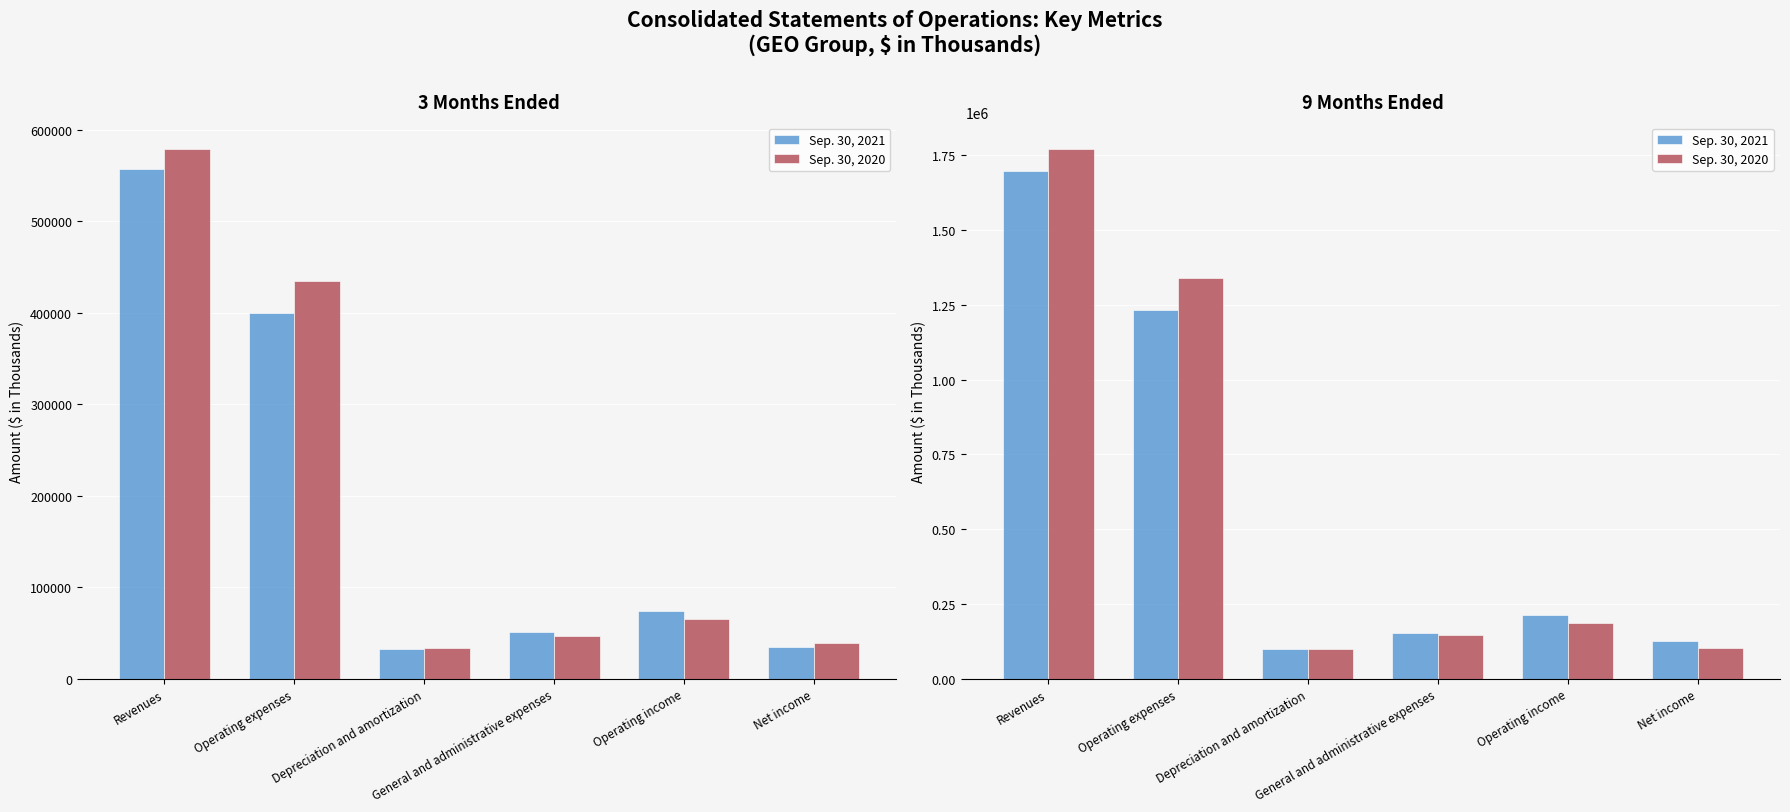

The Sep. 30, 2021 series shows 35219 at Net income. True or false?

False